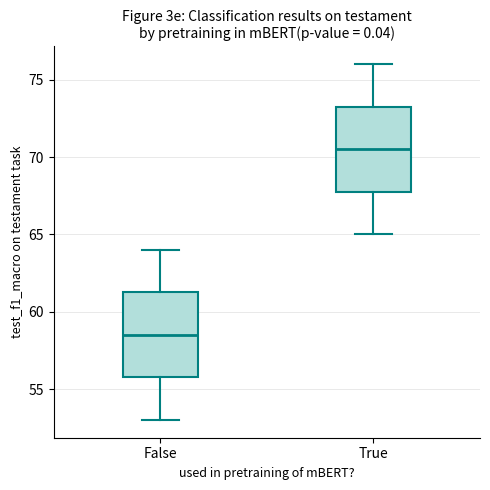

Reading left to right, transcribe this box plot: for each box, give where its median line is, the range the box spans, and where its two whiskers end, as read against the y-axis. The values are not printed on the chart, so give them approximately, as read against the axis.

False: median 58.5, box 56.0 to 61.5, whiskers 53.0 to 64.0
True: median 70.5, box 68.0 to 73.5, whiskers 65.0 to 76.0